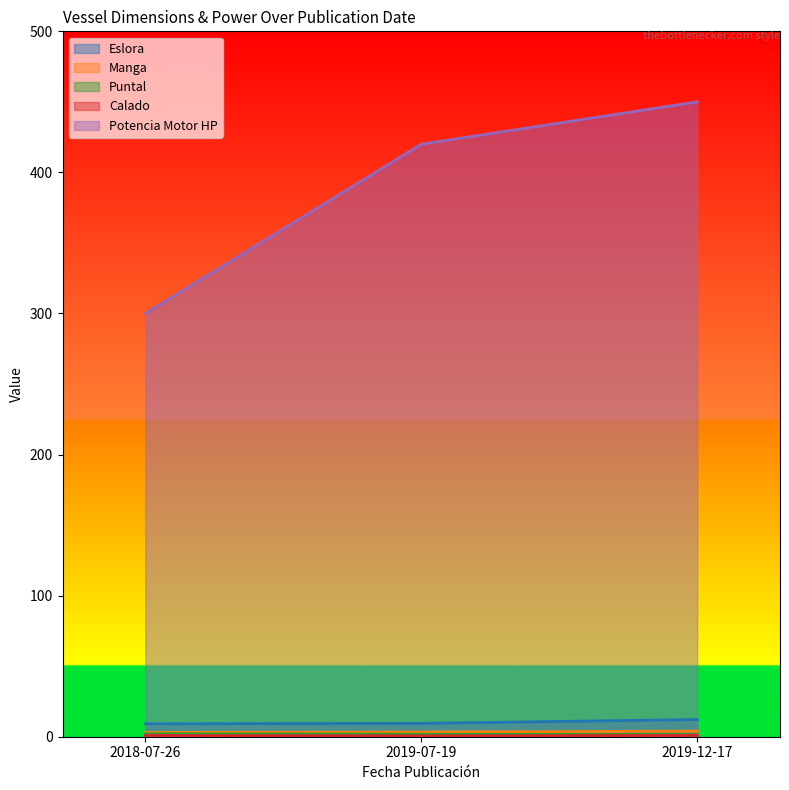

What is the average value of the Calado series?

0.8